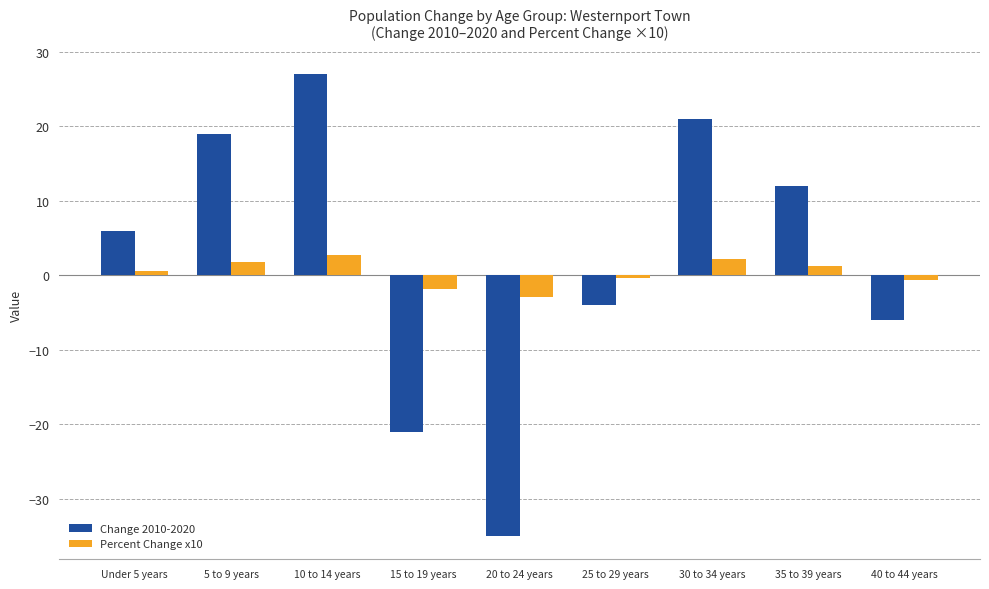

At which category does the chart reach its peak across all series?

10 to 14 years